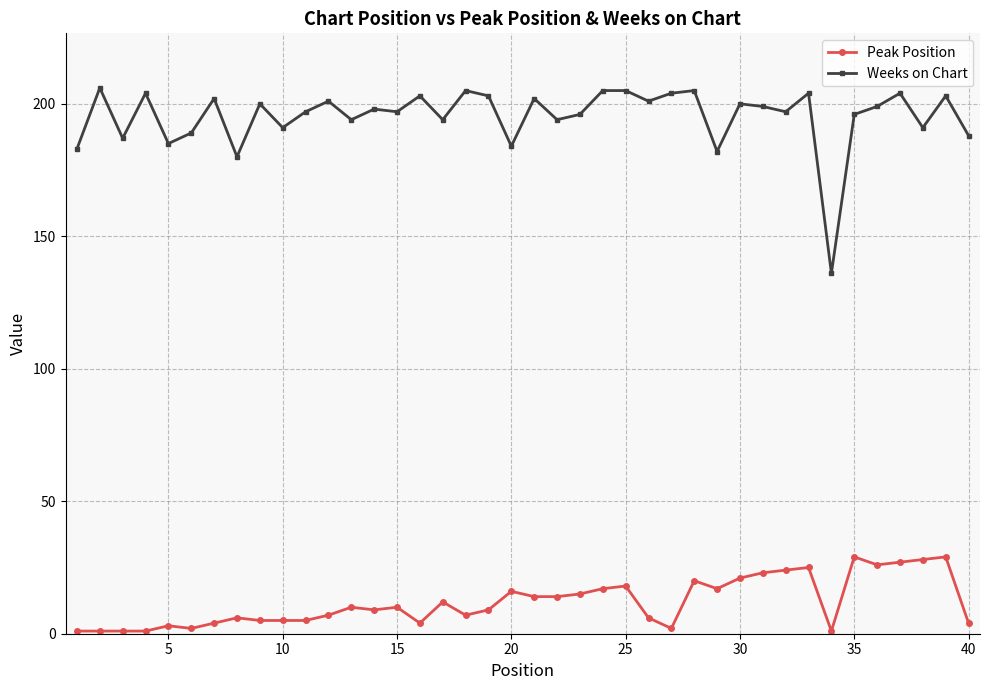

At how many categories does at least one series exceed 50?

40